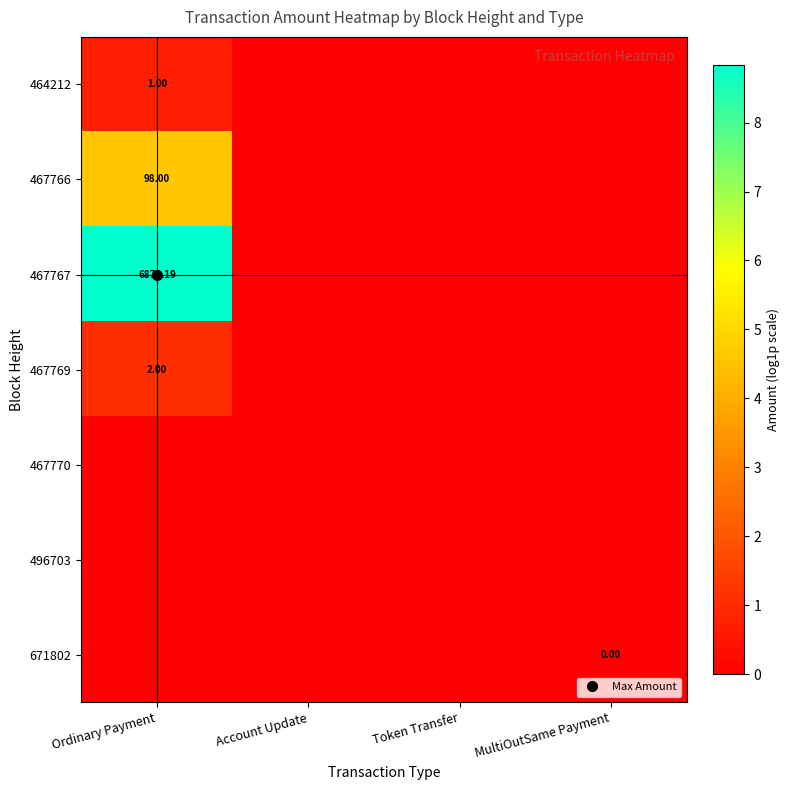

The value of 467769 at MultiOutSame Payment is 0.4. True or false?

False